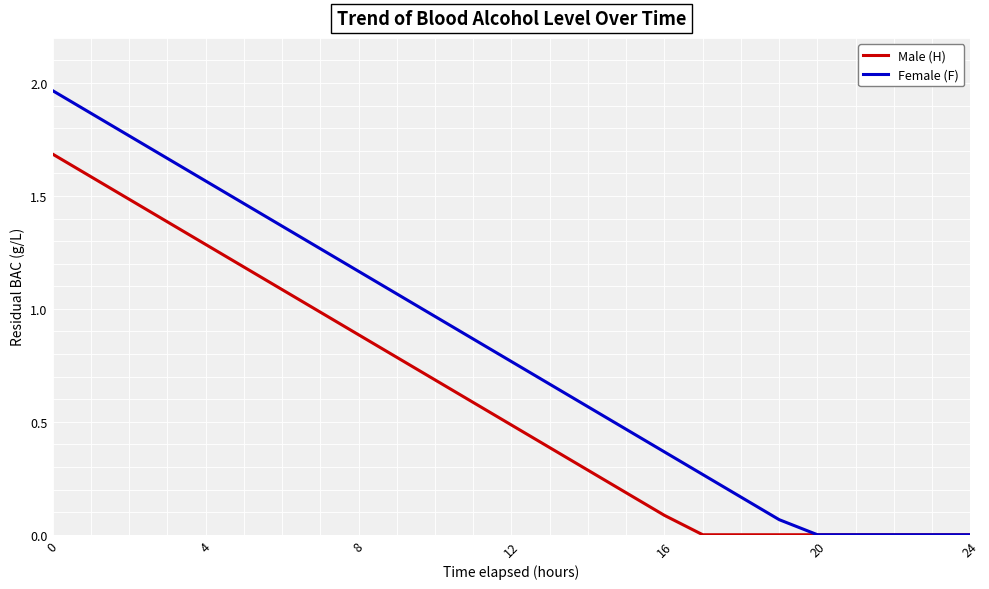

Which series has the largest total across all categories?

Female (F)